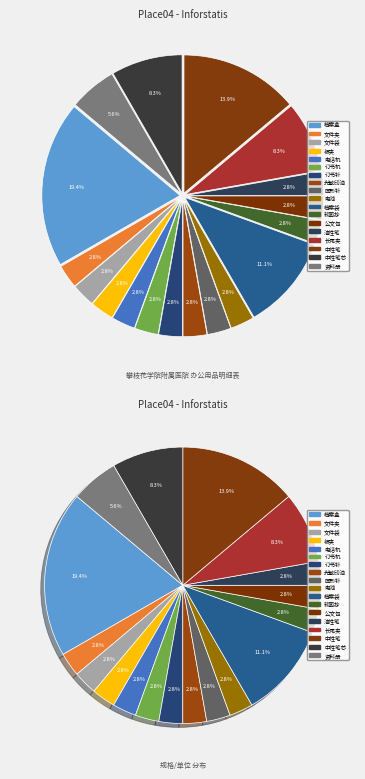

Count the number of slices in the pie.

18